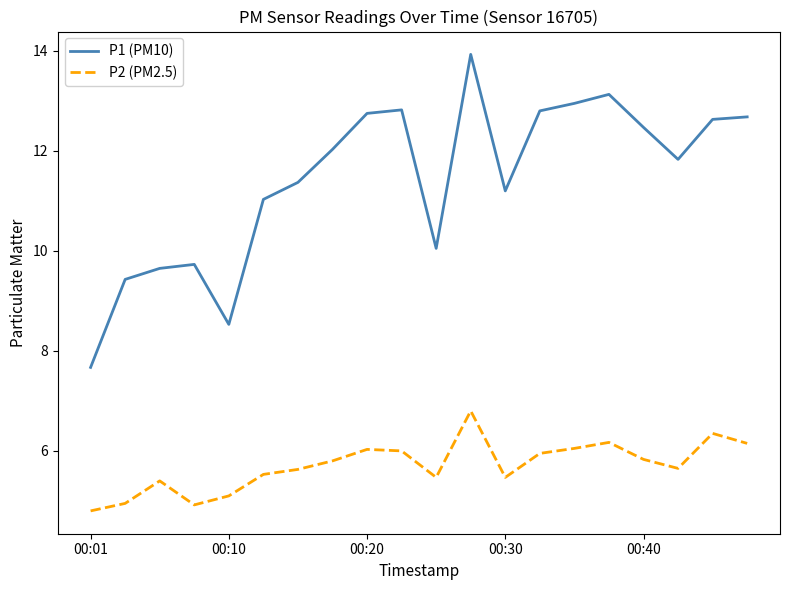

What is the difference between the maximum and minimum values in the P2 (PM2.5) series?

2.0